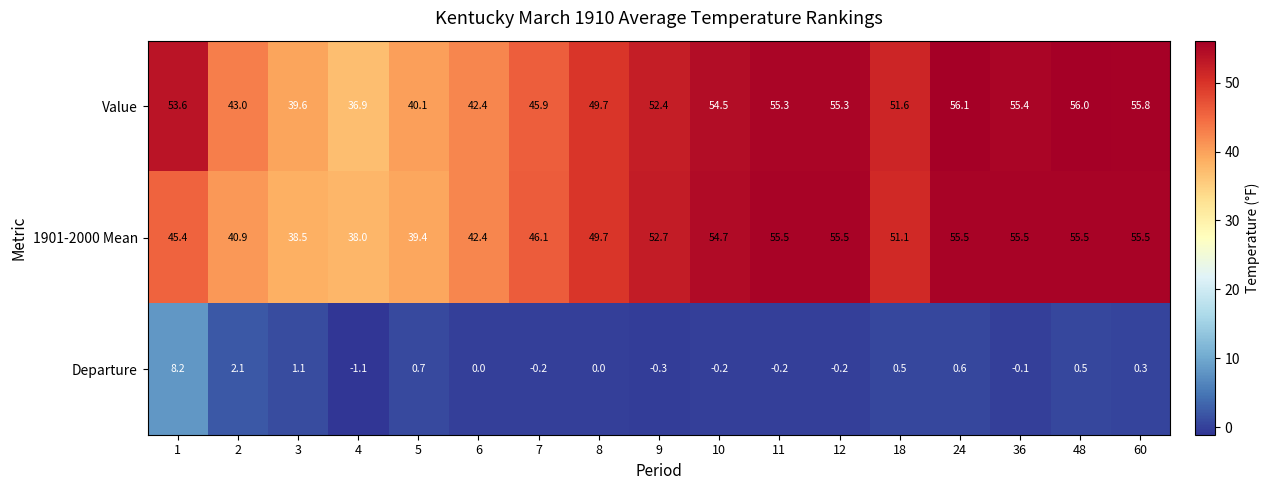

What is the difference between the maximum and minimum values in the Departure series?

9.3